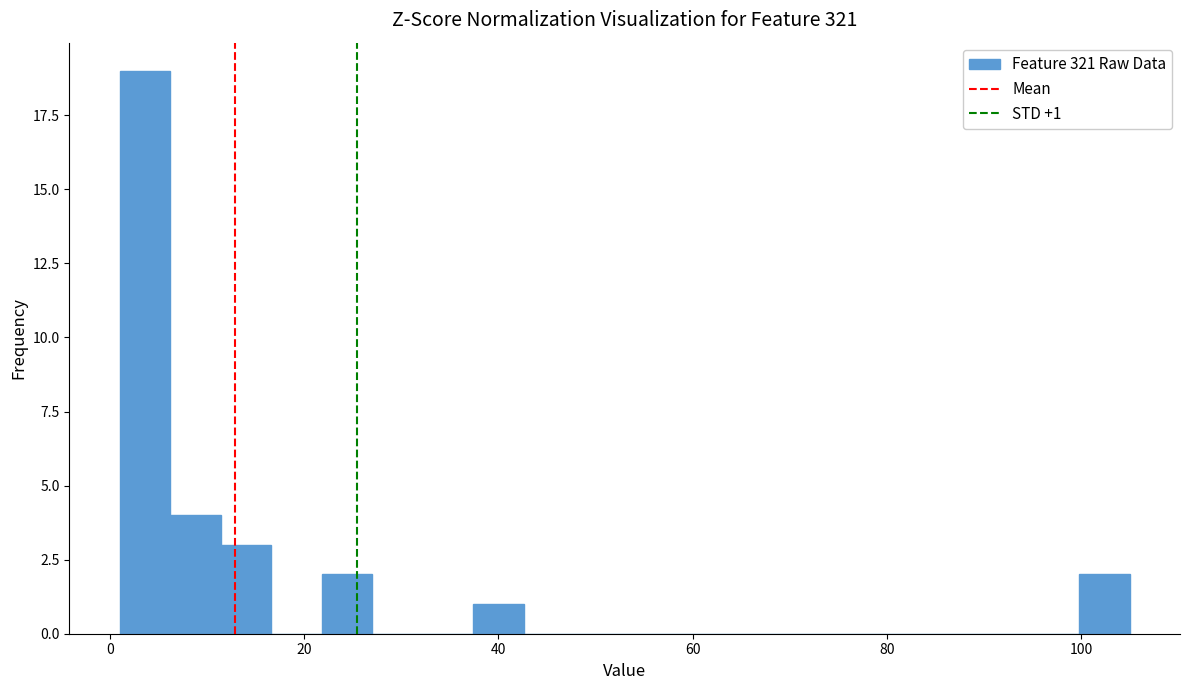

Around what value on the x-axis is the tallest bar? Give the approximate position of its centre, as read against the axis.

4